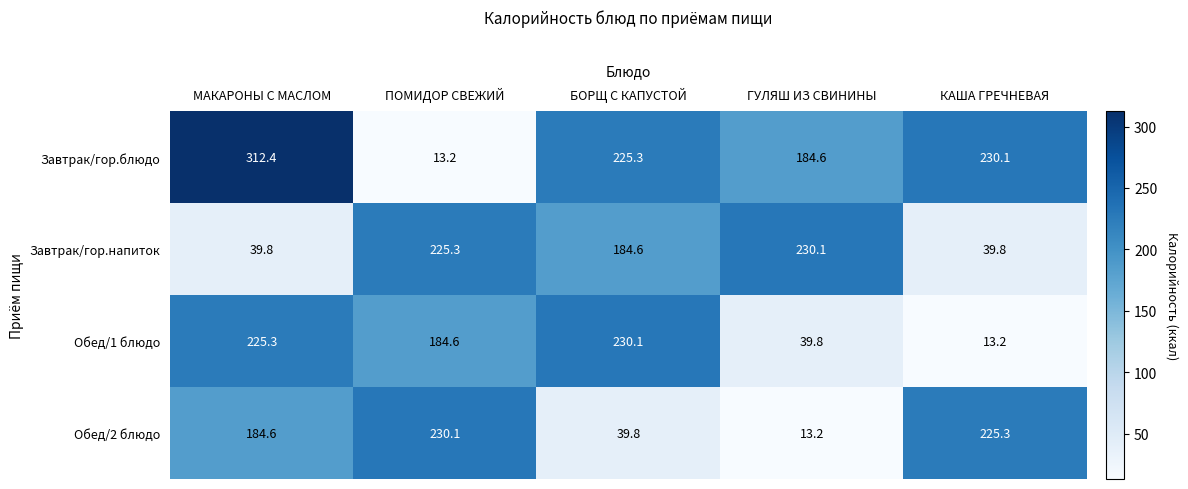

What is the sum of the Завтрак/гор.напиток values at БОРЩ С КАПУСТОЙ and ГУЛЯШ ИЗ СВИНИНЫ?

414.7